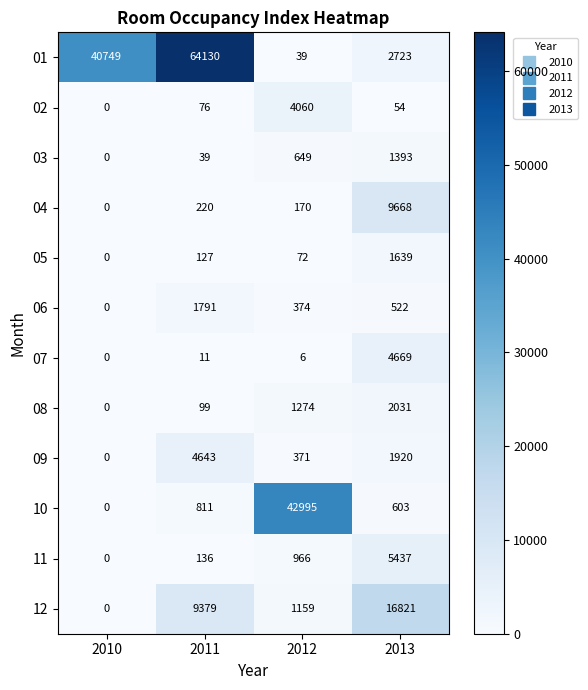

What is the difference between the maximum and second lowest values in the 12 series?

15662